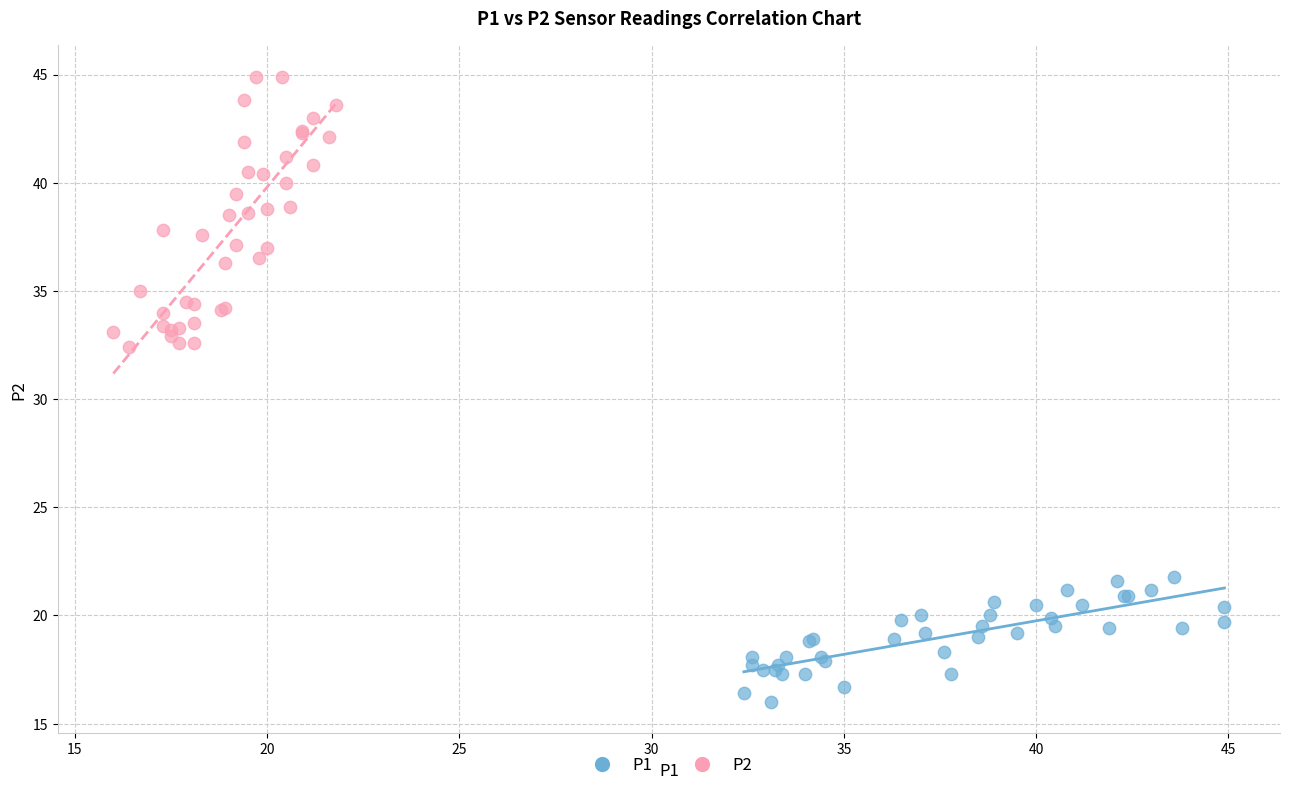

Which series contains the lowest Y value?

P1